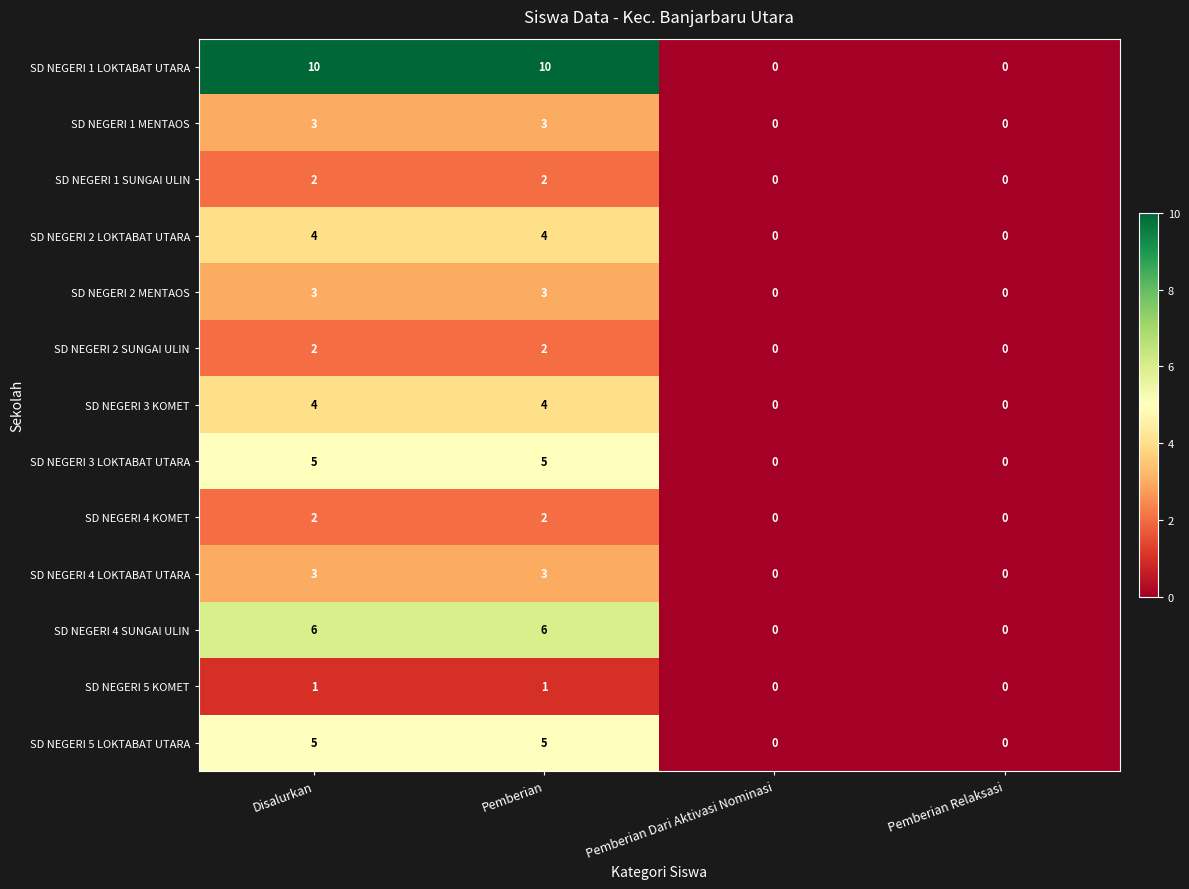

What value does the SD NEGERI 1 MENTAOS series have at Pemberian?

3